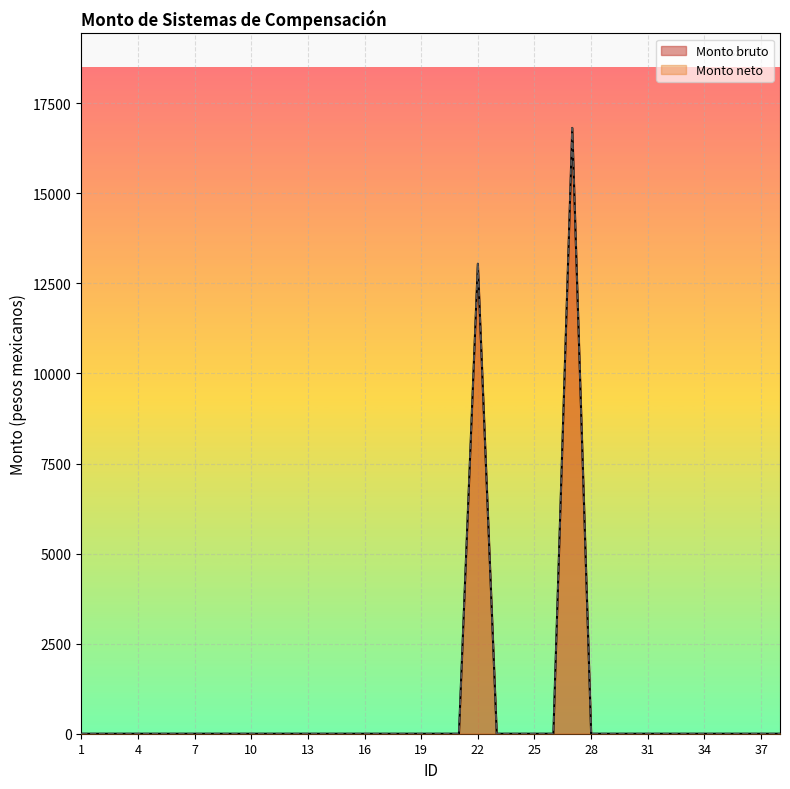

What is the sum of the Monto neto values at 34 and 27?

16815.5